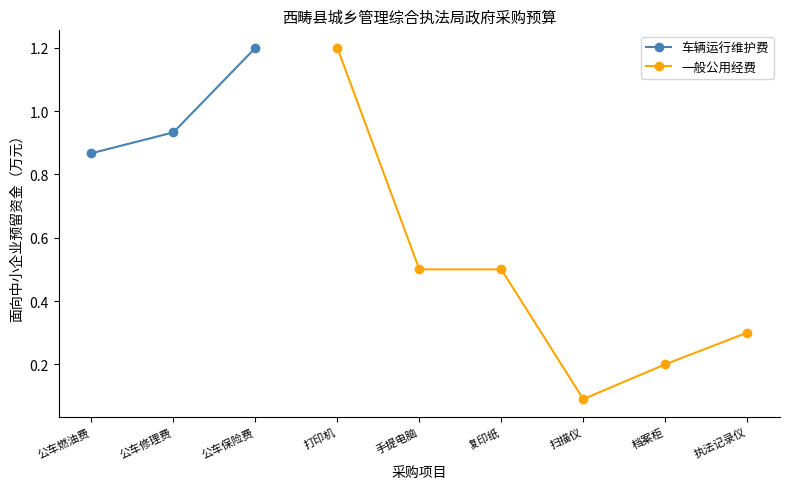

What position from the left is 公车燃油费?

1